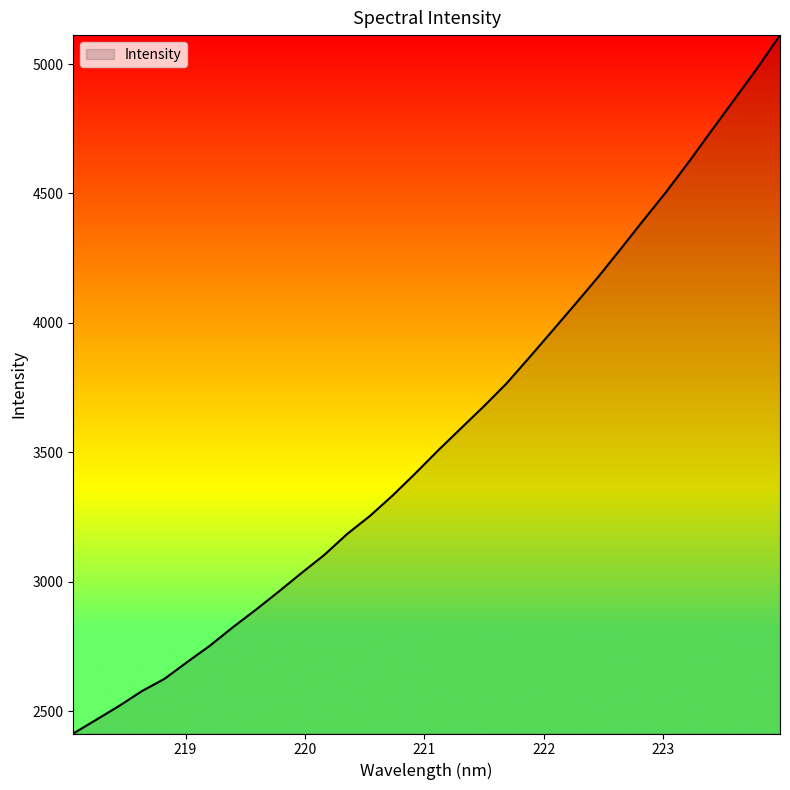

What is the difference between the maximum and minimum values?

2698.3